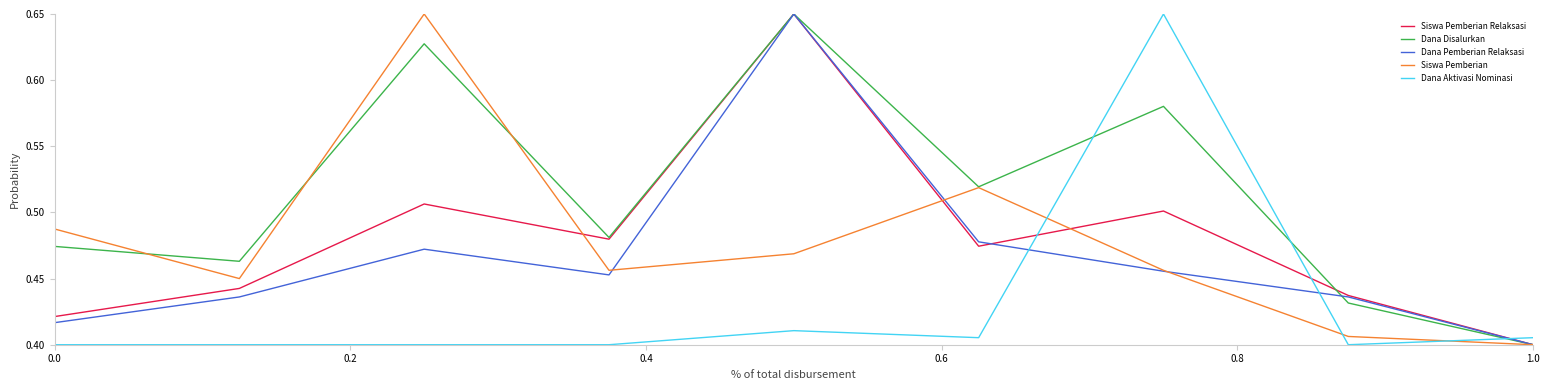

Which series has the largest total across all categories?

Dana Disalurkan